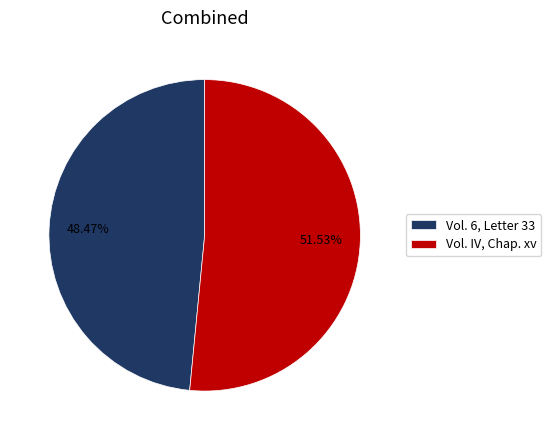

Count the number of slices in the pie.

2